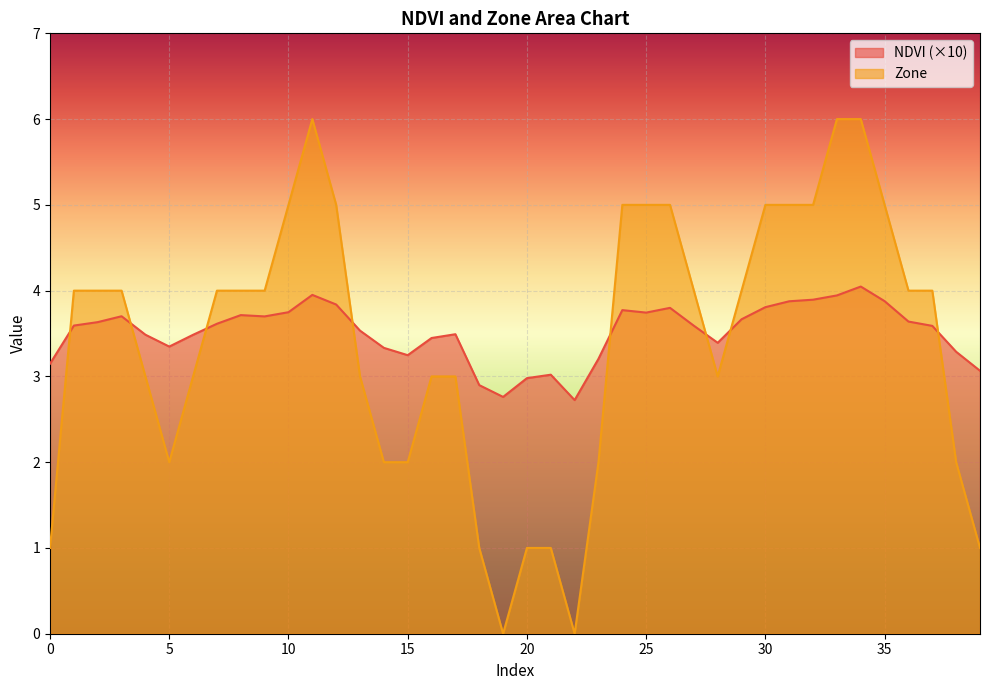

How many intersections are there between NDVI and Zone?

8